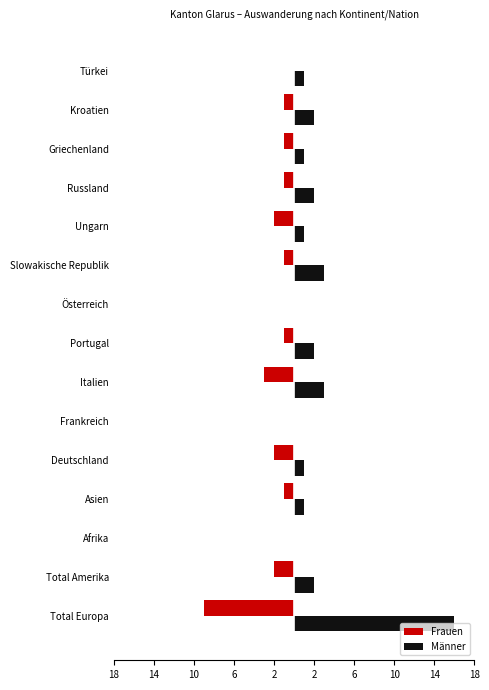

What are all the series names shown in the legend?

Frauen, Männer